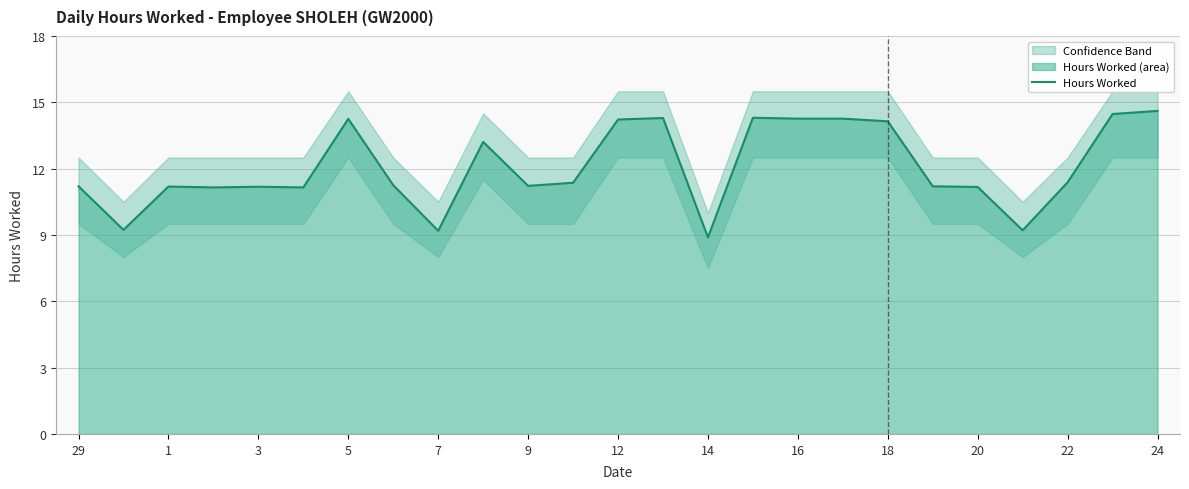

Reading right to left, list all the values displayed in this chart.

14.6	14.5	11.4	9.2	11.2	11.2	14.1	14.3	14.3	14.3	8.9	14.3	14.2	11.4	11.2	13.2	9.2	11.2	14.2	11.2	11.2	11.2	11.2	9.2	11.2